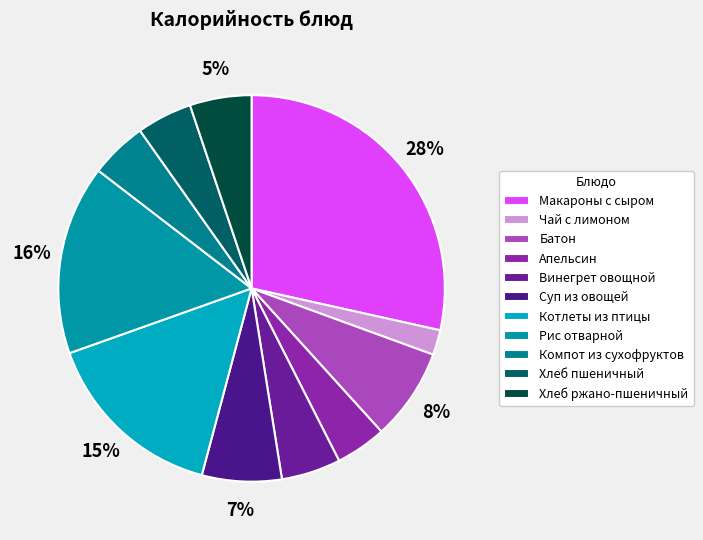

What percentage is the Компот из сухофруктов slice, to the nearest percent?

5%